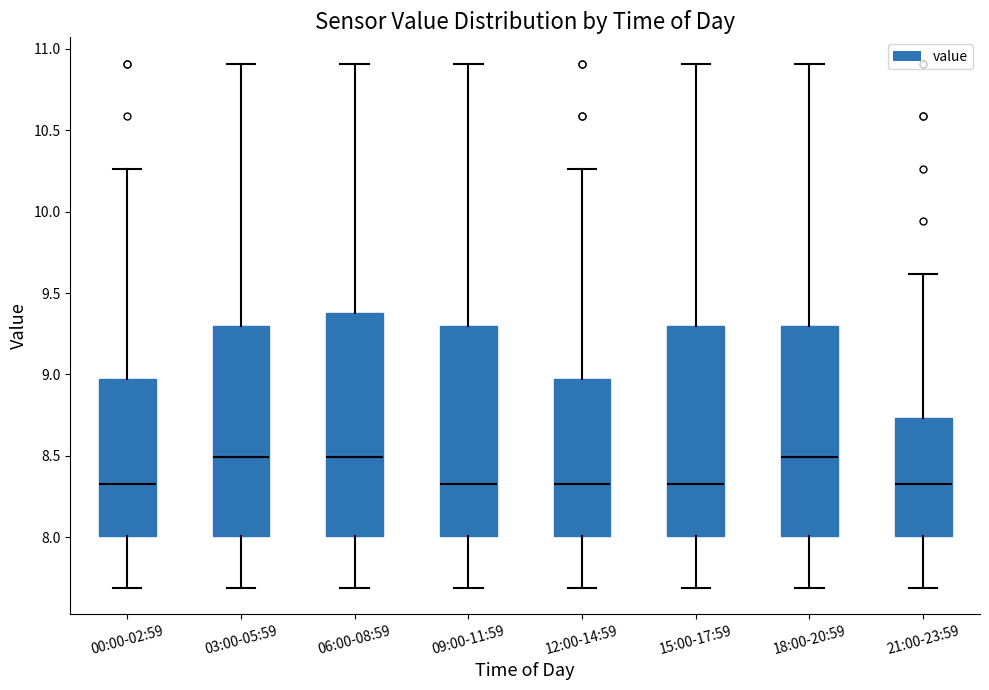

Reading left to right, read every box against the y-axis: the position of its median line, the range the box covers, and the ends of its whiskers. The values are not printed on the chart, so give them approximately, as read against the axis.

00:00-02:59: median 8.35, box 8.00 to 8.95, whiskers 7.70 to 10.25
03:00-05:59: median 8.50, box 8.00 to 9.30, whiskers 7.70 to 10.90
06:00-08:59: median 8.50, box 8.00 to 9.40, whiskers 7.70 to 10.90
09:00-11:59: median 8.35, box 8.00 to 9.30, whiskers 7.70 to 10.90
12:00-14:59: median 8.35, box 8.00 to 8.95, whiskers 7.70 to 10.25
15:00-17:59: median 8.35, box 8.00 to 9.30, whiskers 7.70 to 10.90
18:00-20:59: median 8.50, box 8.00 to 9.30, whiskers 7.70 to 10.90
21:00-23:59: median 8.35, box 8.00 to 8.75, whiskers 7.70 to 9.60